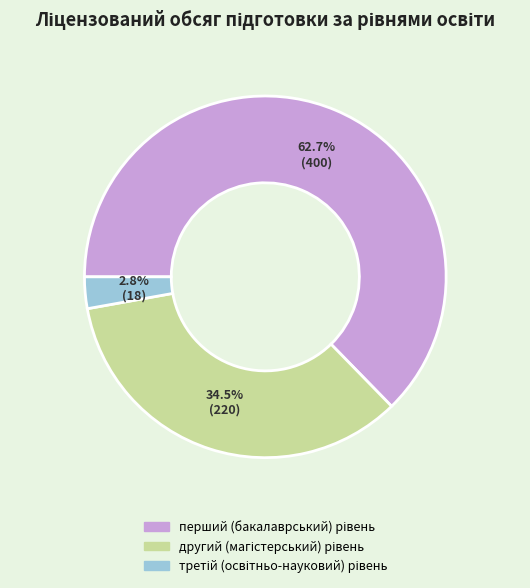

Does any single category account for the majority?

Yes